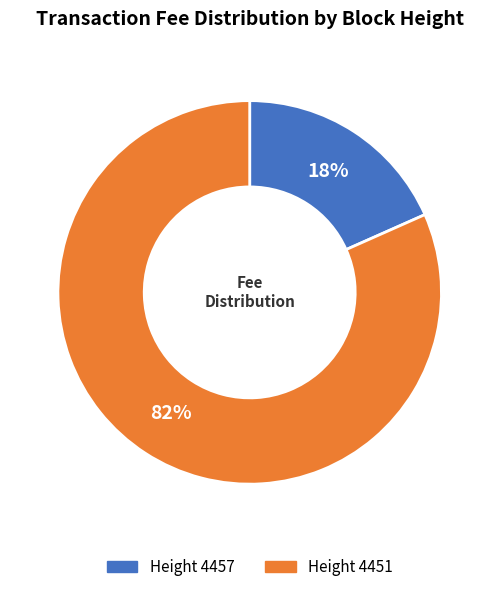

Which category accounts for the majority?

Height 4451